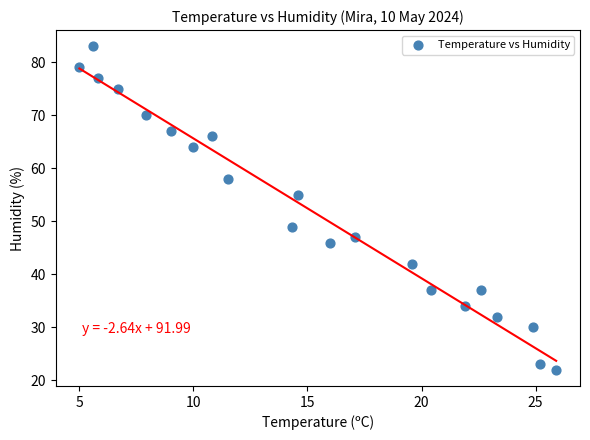

What is the range of Y values (max minus min)?

61